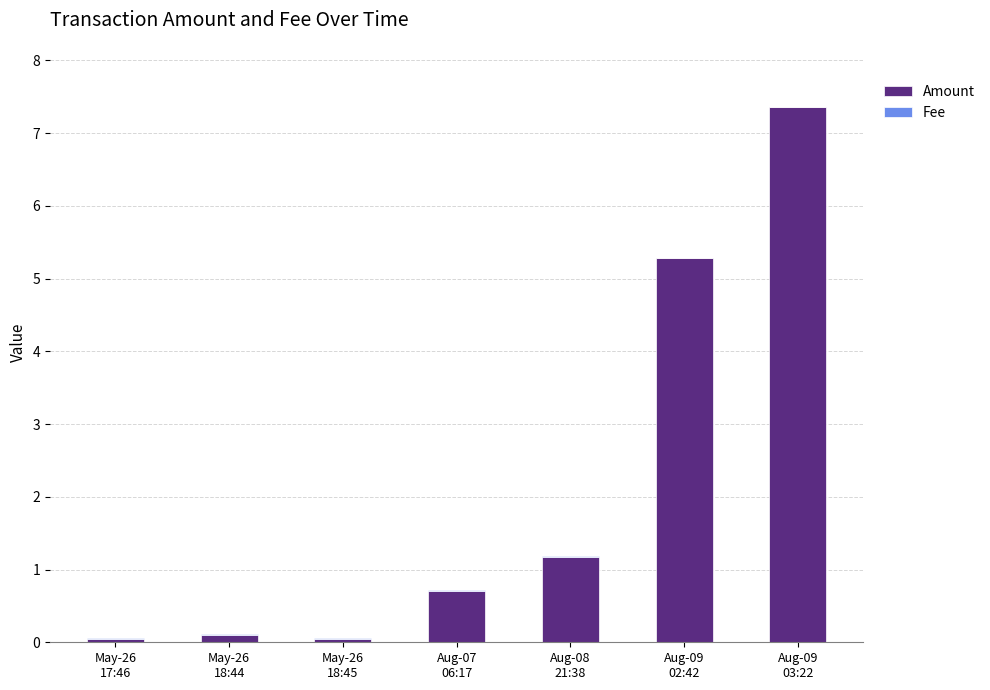

What is the sum of all Amount values?

14.7